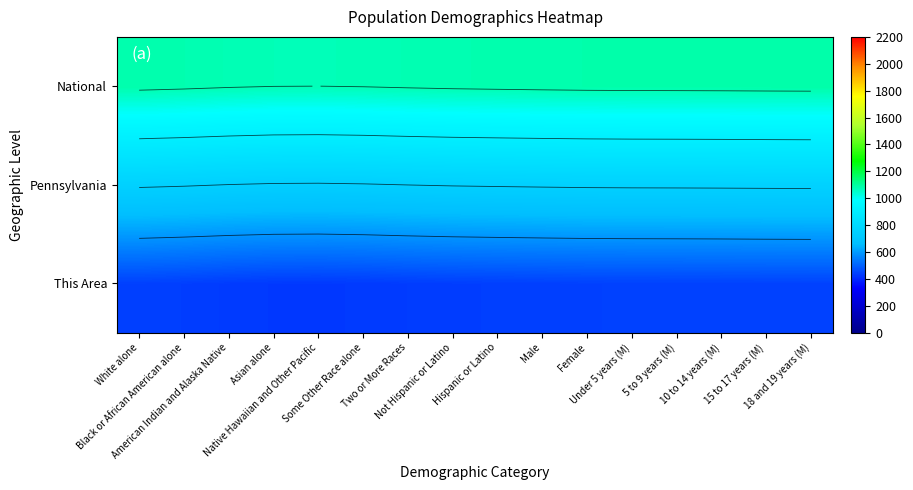

At how many categories does at least one series exceed 694?

16